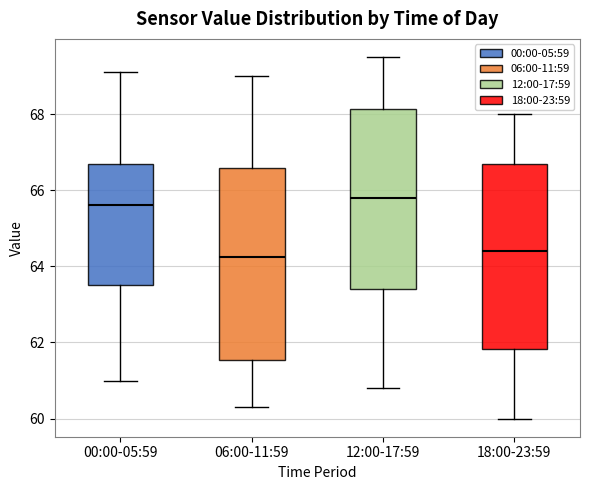

Reading left to right, read every box against the y-axis: the position of its median line, the range the box covers, and the ends of its whiskers. The values are not printed on the chart, so give them approximately, as read against the axis.

00:00-05:59: median 65.6, box 63.6 to 66.8, whiskers 61.0 to 69.2
06:00-11:59: median 64.2, box 61.6 to 66.6, whiskers 60.4 to 69.0
12:00-17:59: median 65.8, box 63.4 to 68.2, whiskers 60.8 to 69.6
18:00-23:59: median 64.4, box 61.8 to 66.8, whiskers 60.0 to 68.0